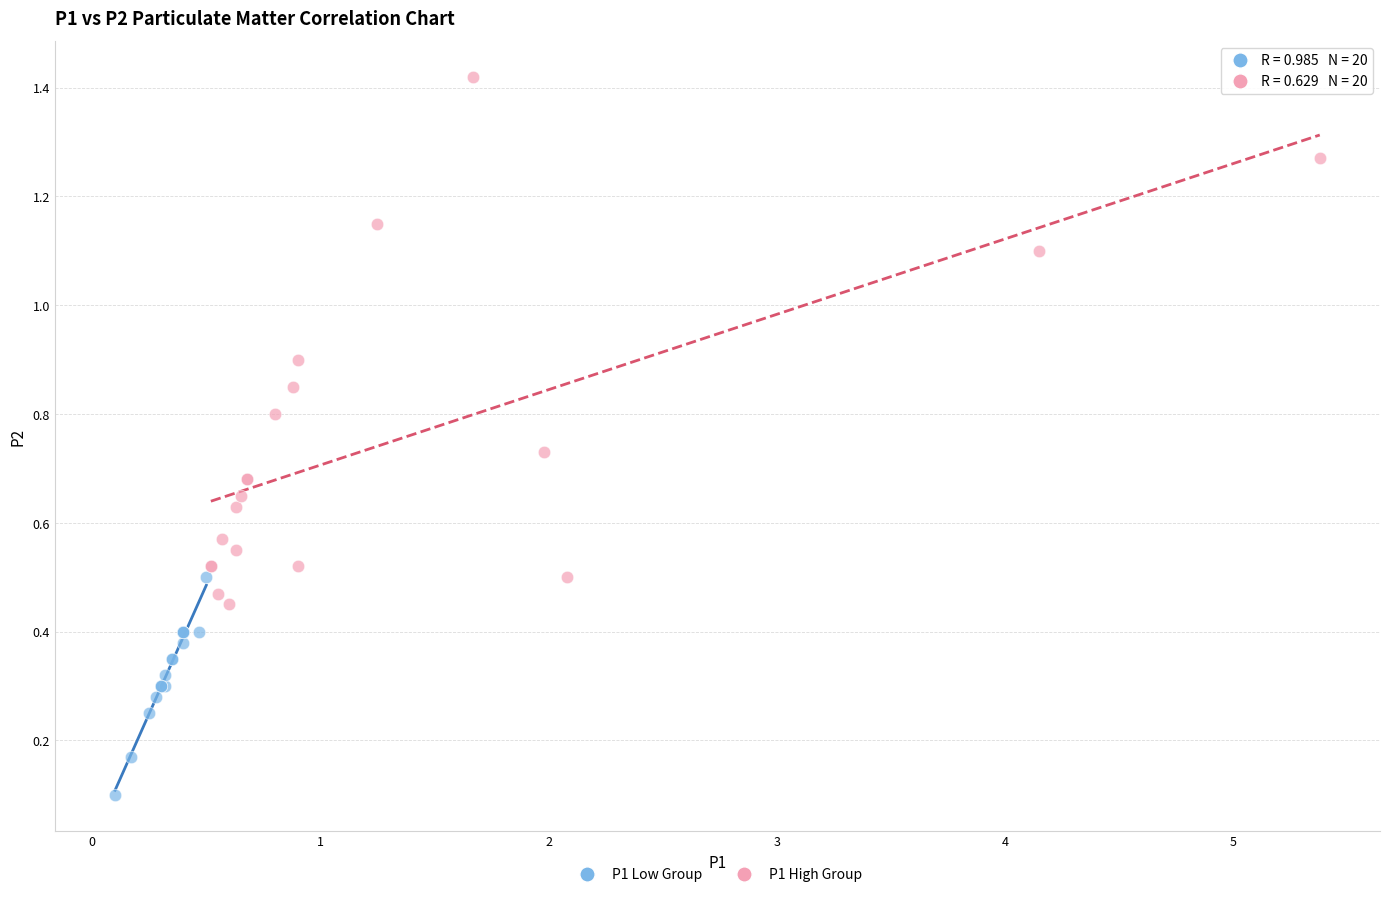

Which series contains the lowest Y value?

P1 Low Group